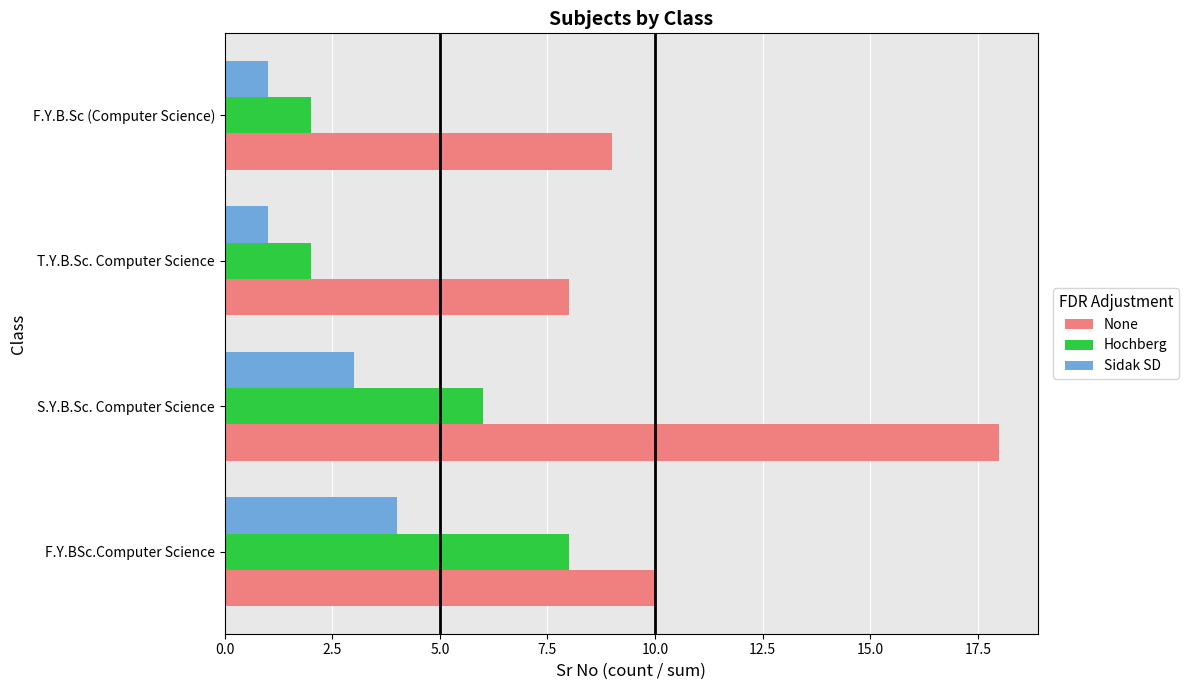

Which series has the largest total across all categories?

None